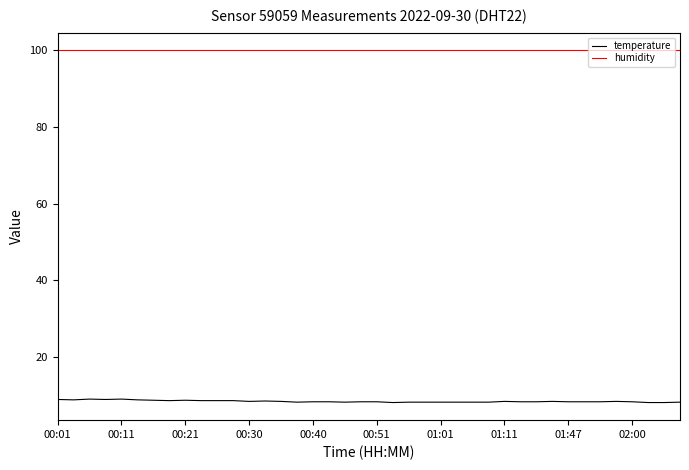

True or false: temperature and humidity intersect in this chart.

False